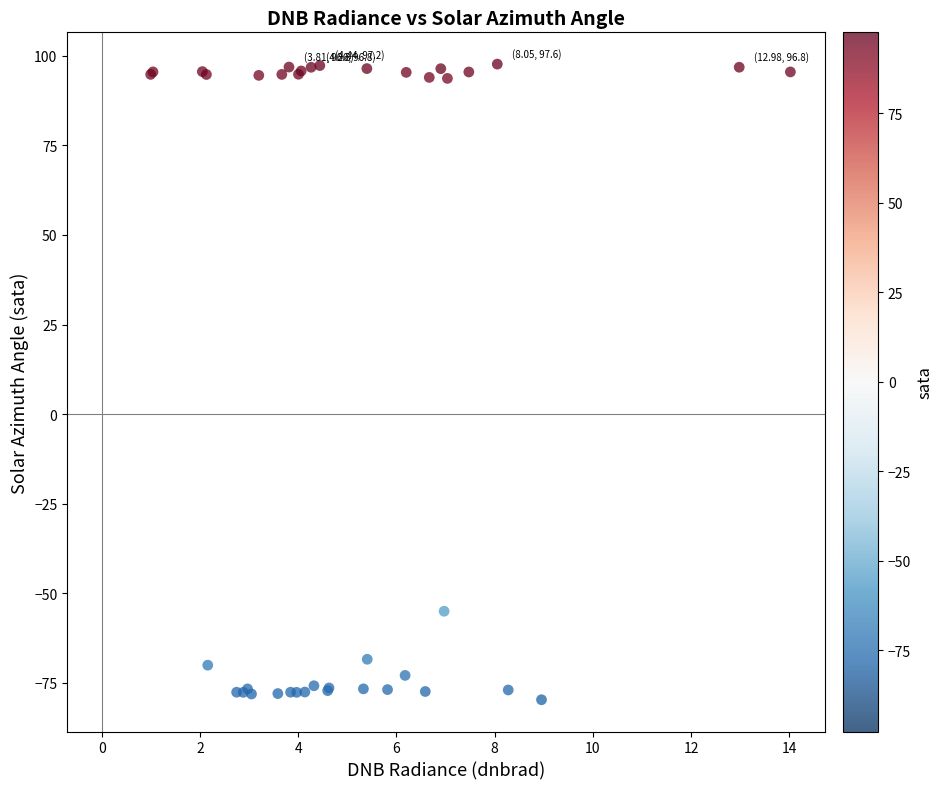

What Y value in the scatter plot is closest to 8?

-55.0